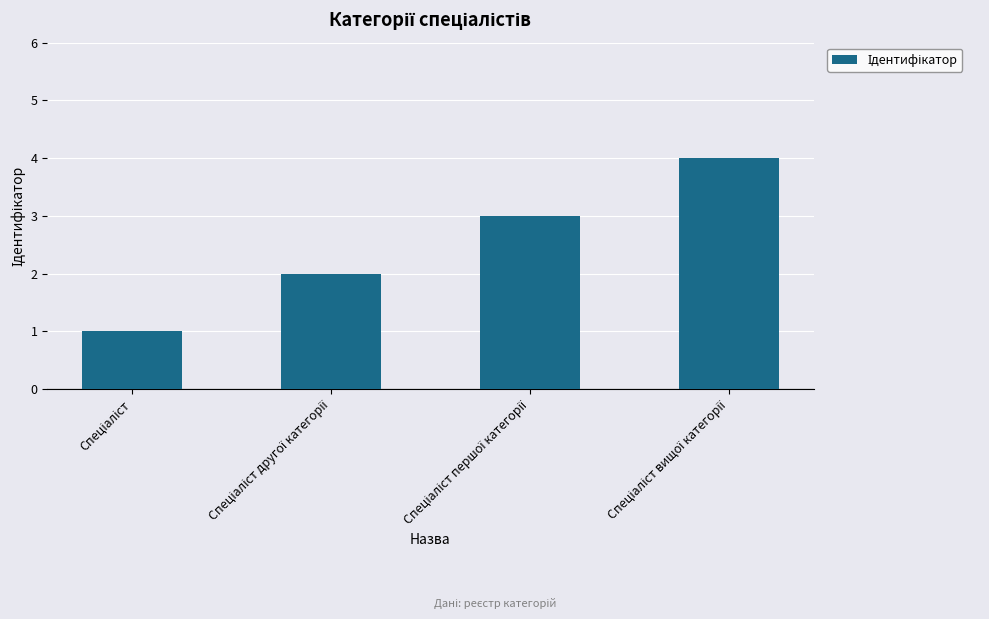

How many values are below 3?

2